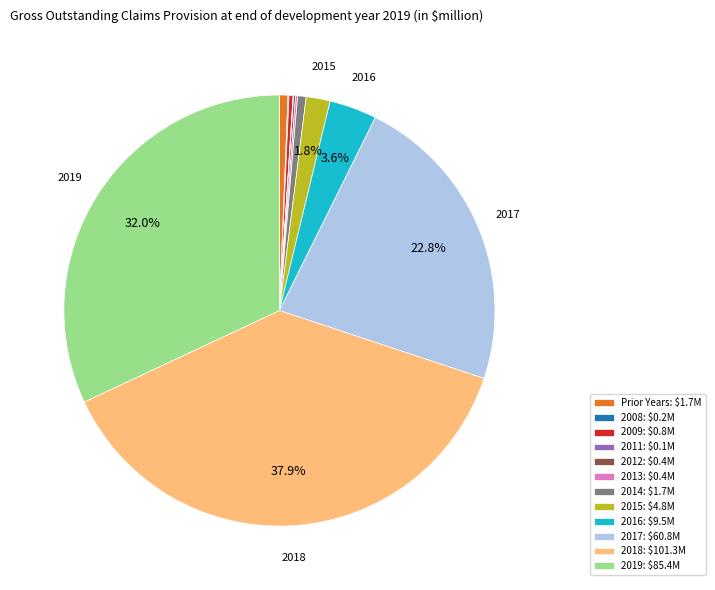

To the nearest percent, what is the average slice percentage?

8%